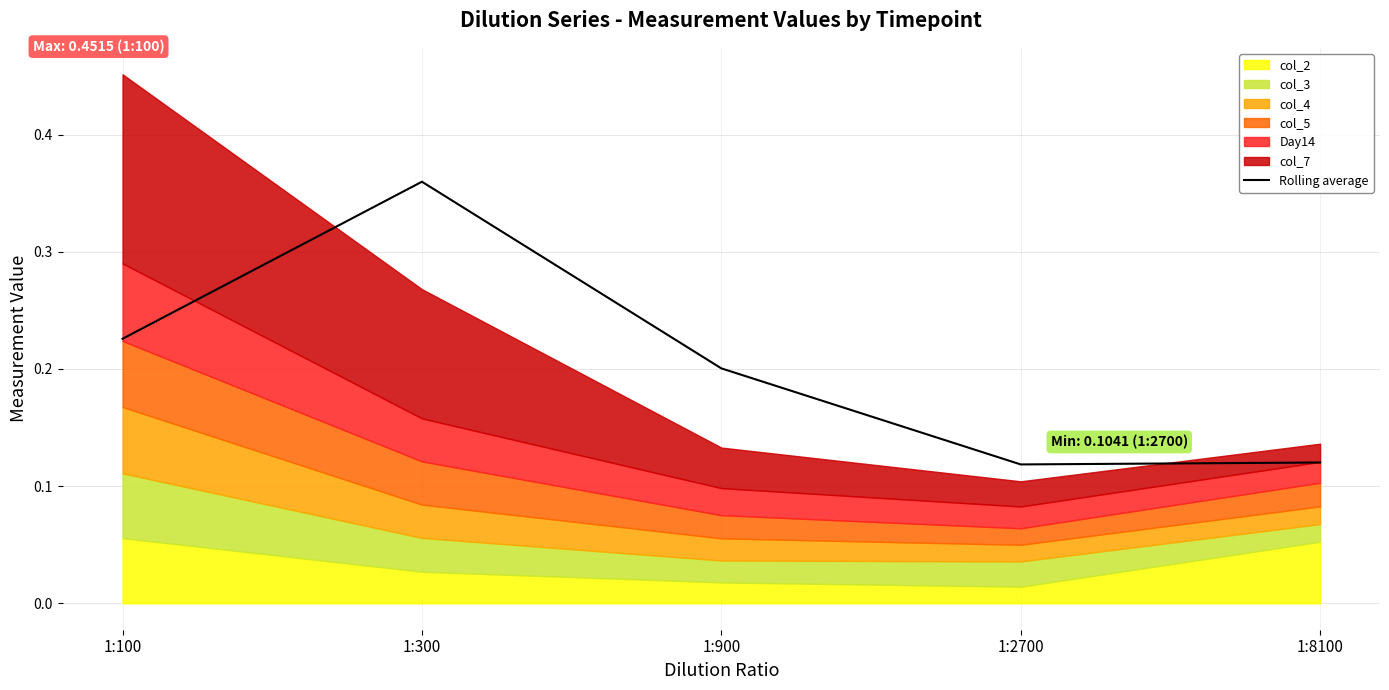

Reading left to right, extract all data points from this chart.

0.2	0.4	0.2	0.1	0.1